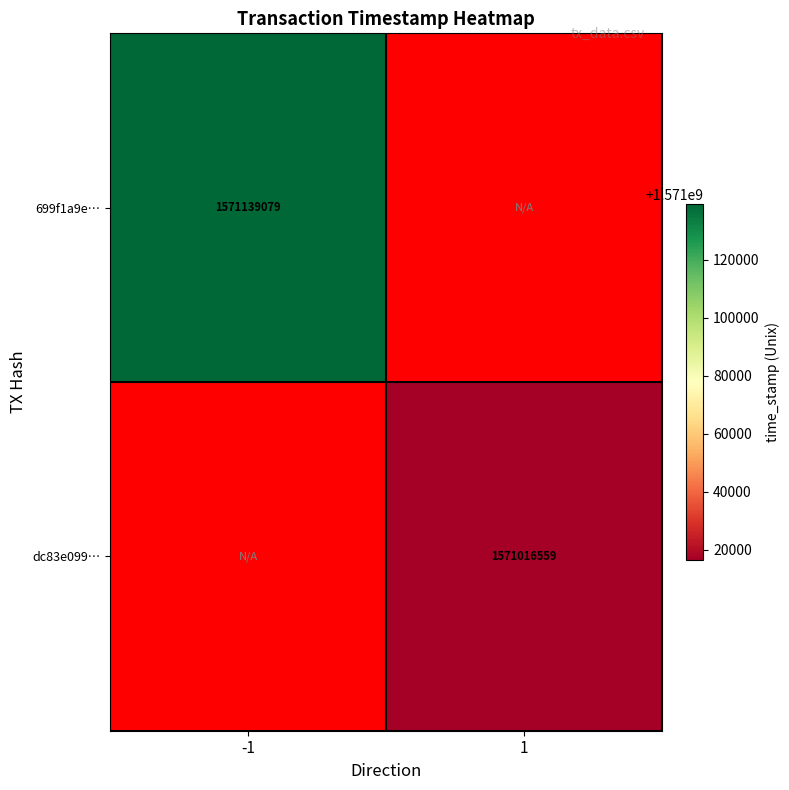

True or false: 699f1a9e… has a value of 1050387273 at -1.

False